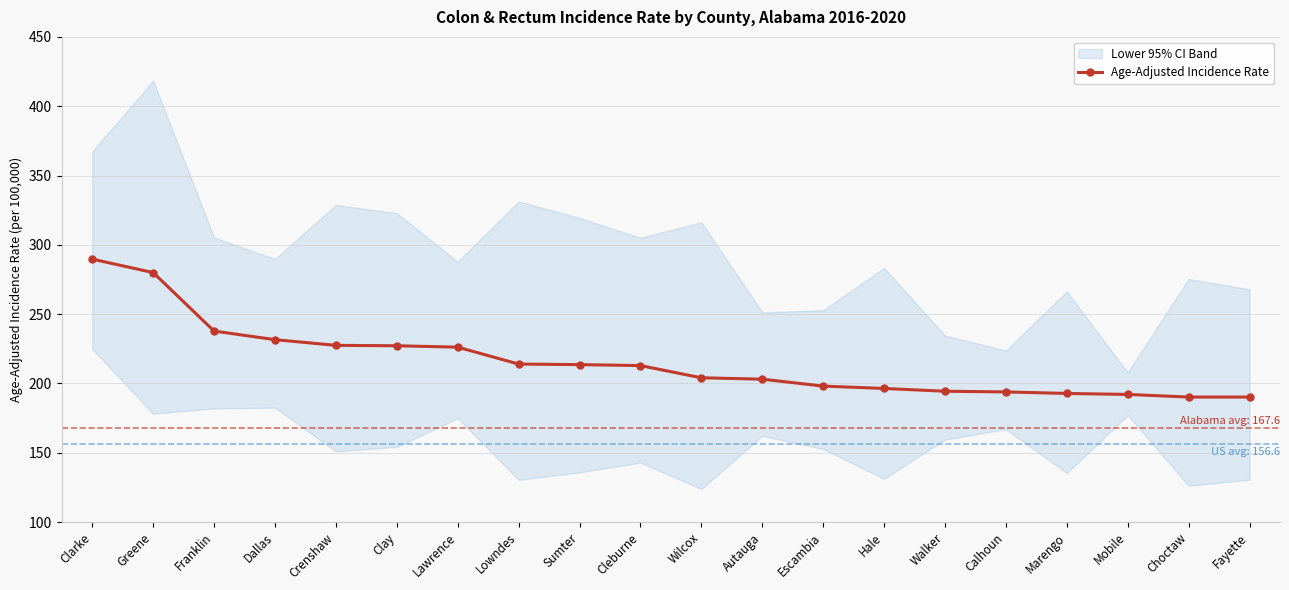

How many lines are shown in the chart?

1